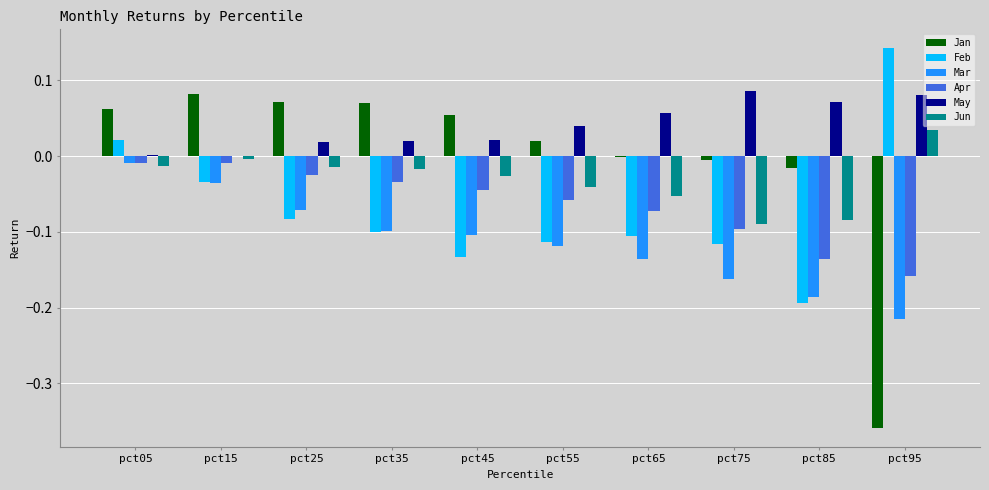

What are all the series names shown in the legend?

Jan, Feb, Mar, Apr, May, Jun